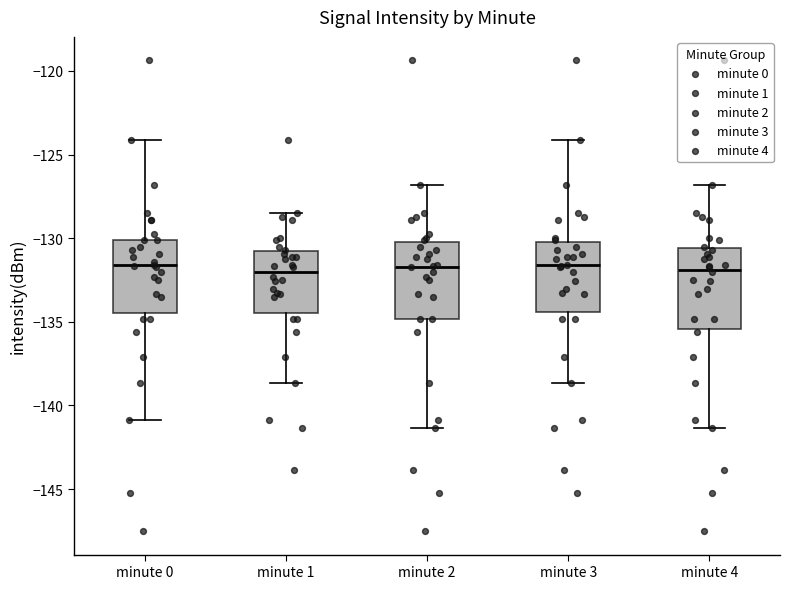

Reading left to right, read every box against the y-axis: the position of its median line, the range the box covers, and the ends of its whiskers. The values are not printed on the chart, so give them approximately, as read against the axis.

minute 0: median -131.5, box -134.5 to -130.0, whiskers -141.0 to -124.0
minute 1: median -132.0, box -134.5 to -131.0, whiskers -138.5 to -128.5
minute 2: median -131.5, box -135.0 to -130.0, whiskers -141.5 to -127.0
minute 3: median -131.5, box -134.5 to -130.0, whiskers -138.5 to -124.0
minute 4: median -132.0, box -135.5 to -130.5, whiskers -141.5 to -127.0